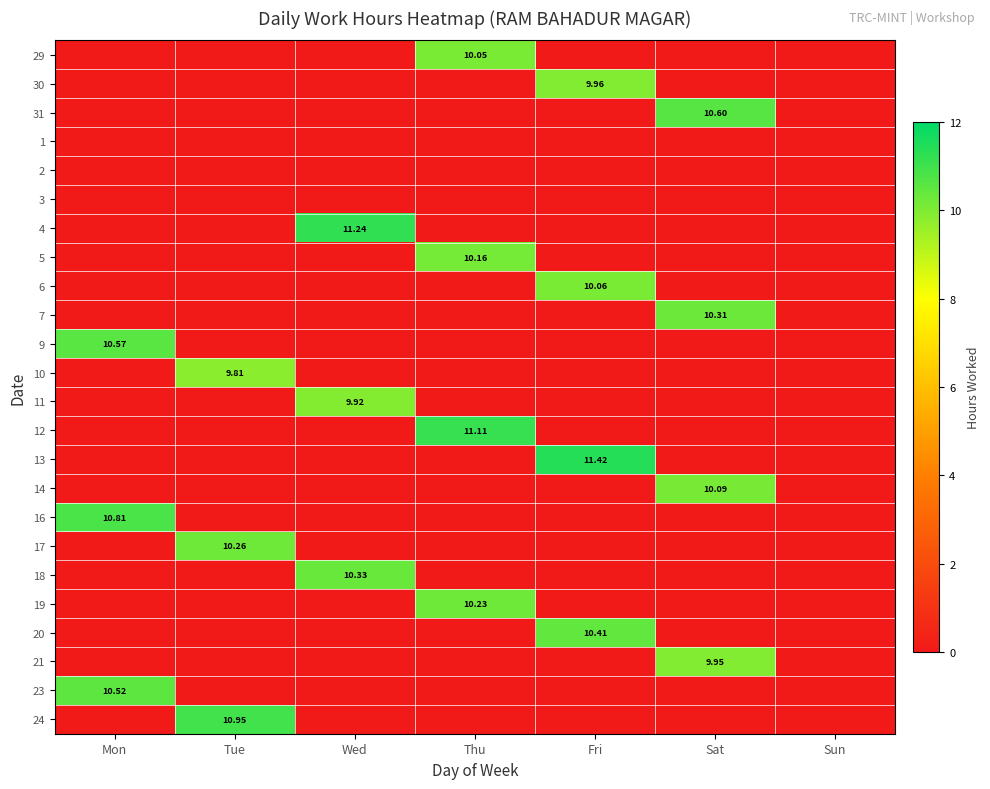

Rank the series at Tue from lowest to highest value.

29, 30, 31, 1, 2, 3, 4, 5, 6, 7, 9, 11, 12, 13, 14, 16, 18, 19, 20, 21, 23, 10, 17, 24